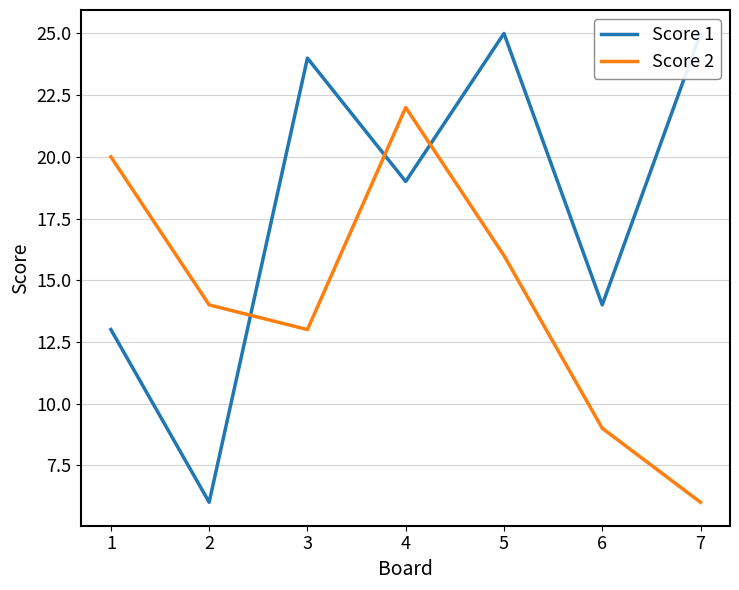

Reading left to right, what are all the values shown in this chart?

Score 1: 13	6	24	19	25	14	25
Score 2: 20	14	13	22	16	9	6